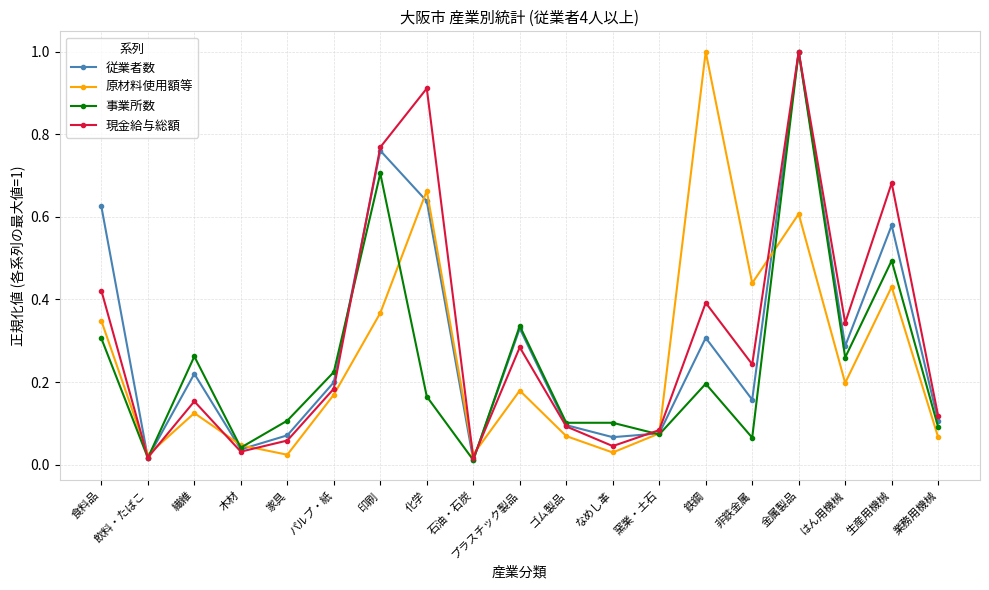

True or false: 現金給与総額 and 従業者数 intersect in this chart.

True